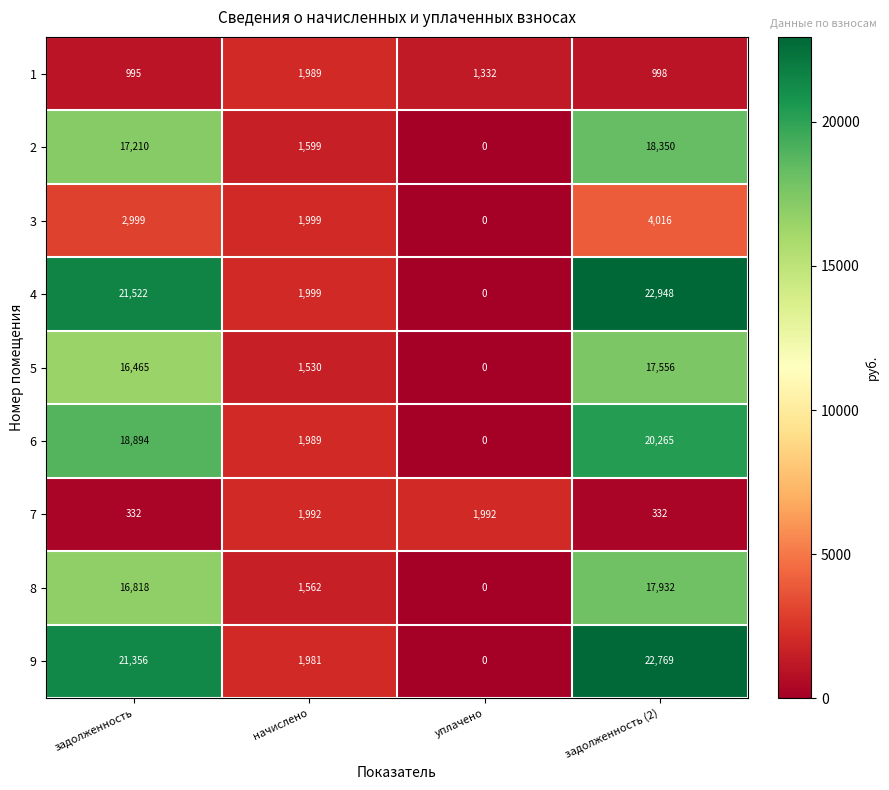

Read the 6 value at задолженность.

18894